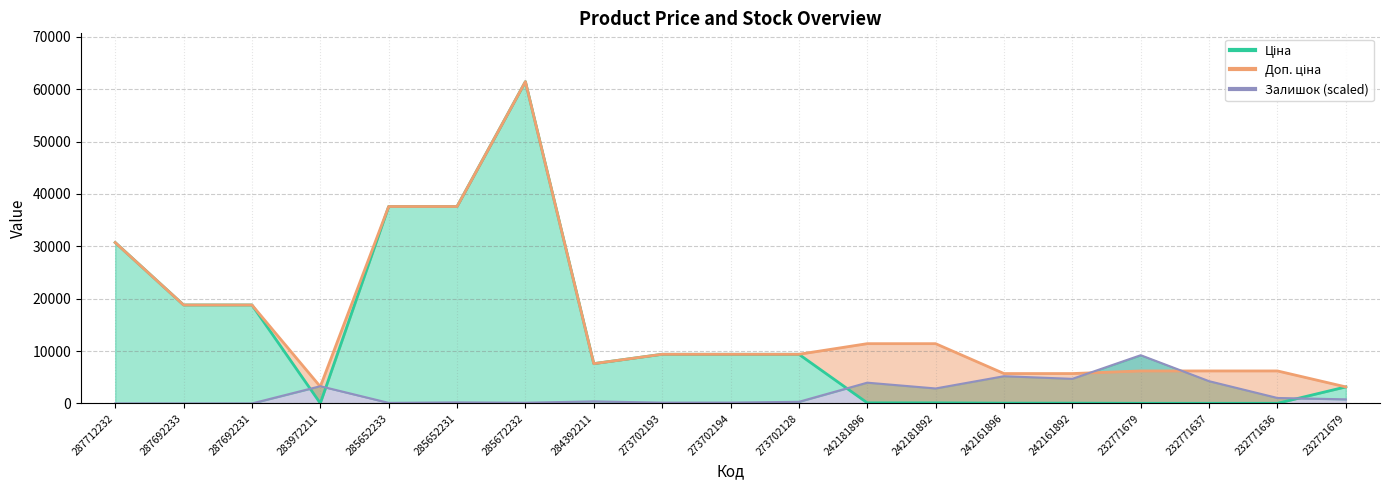

At which category does Залишок reach its first local valley?

285652233